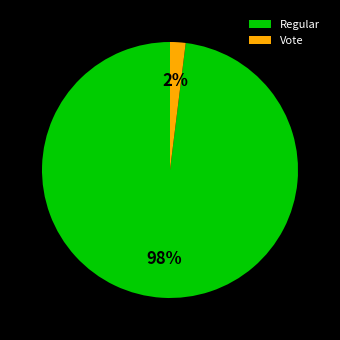

Rank the categories by value from highest to lowest.

Regular, Vote